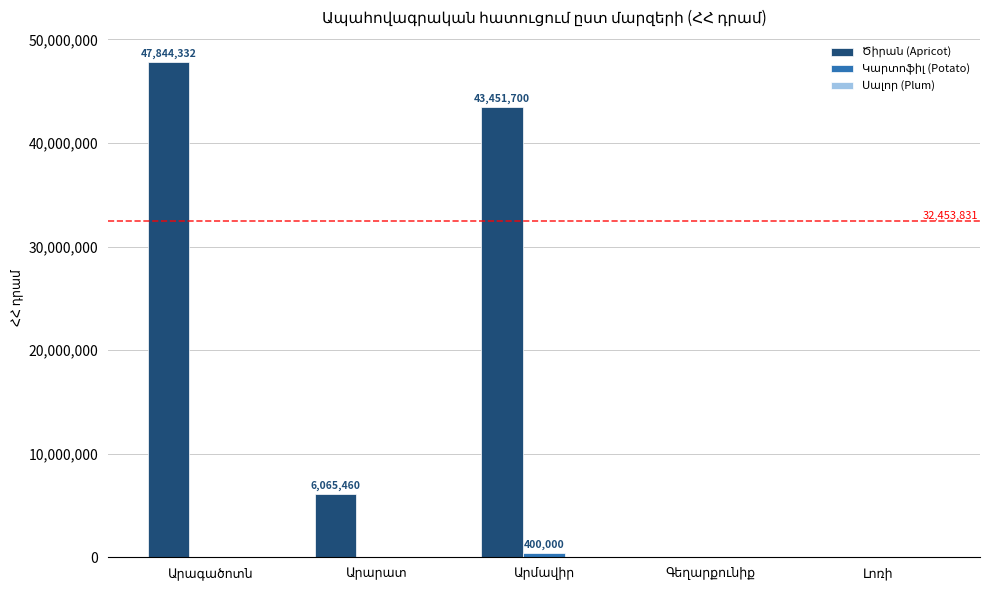

How many groups of bars are there?

5